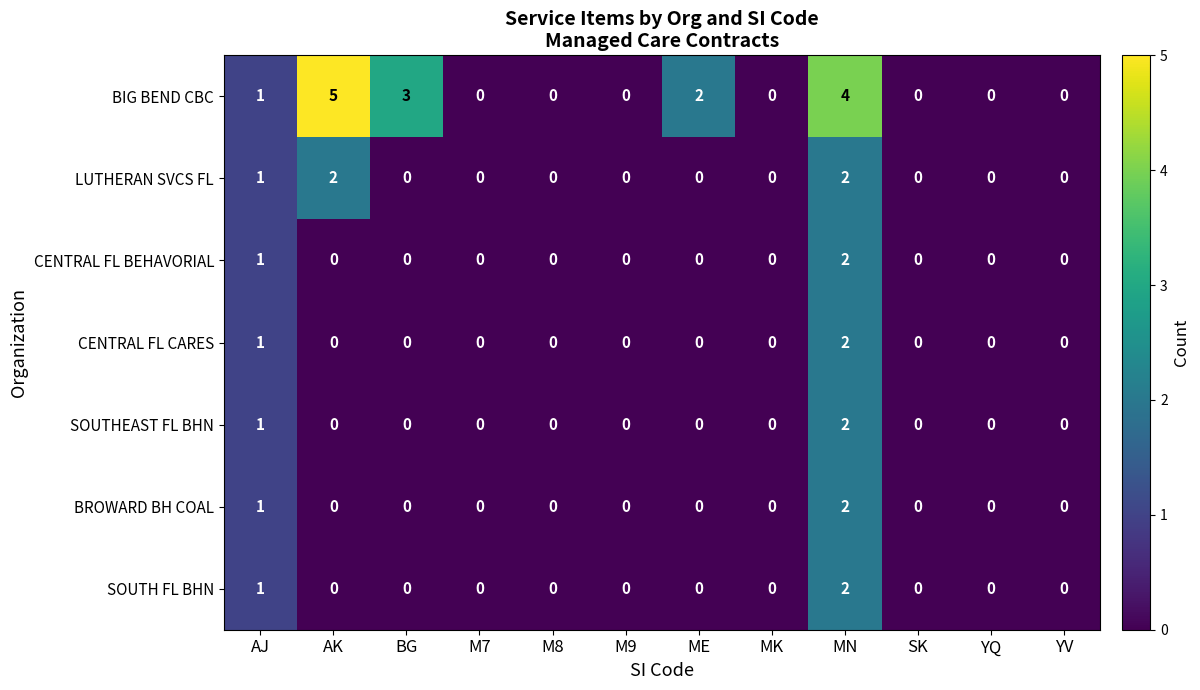

Which series has the largest range (max minus min)?

BIG BEND CBC